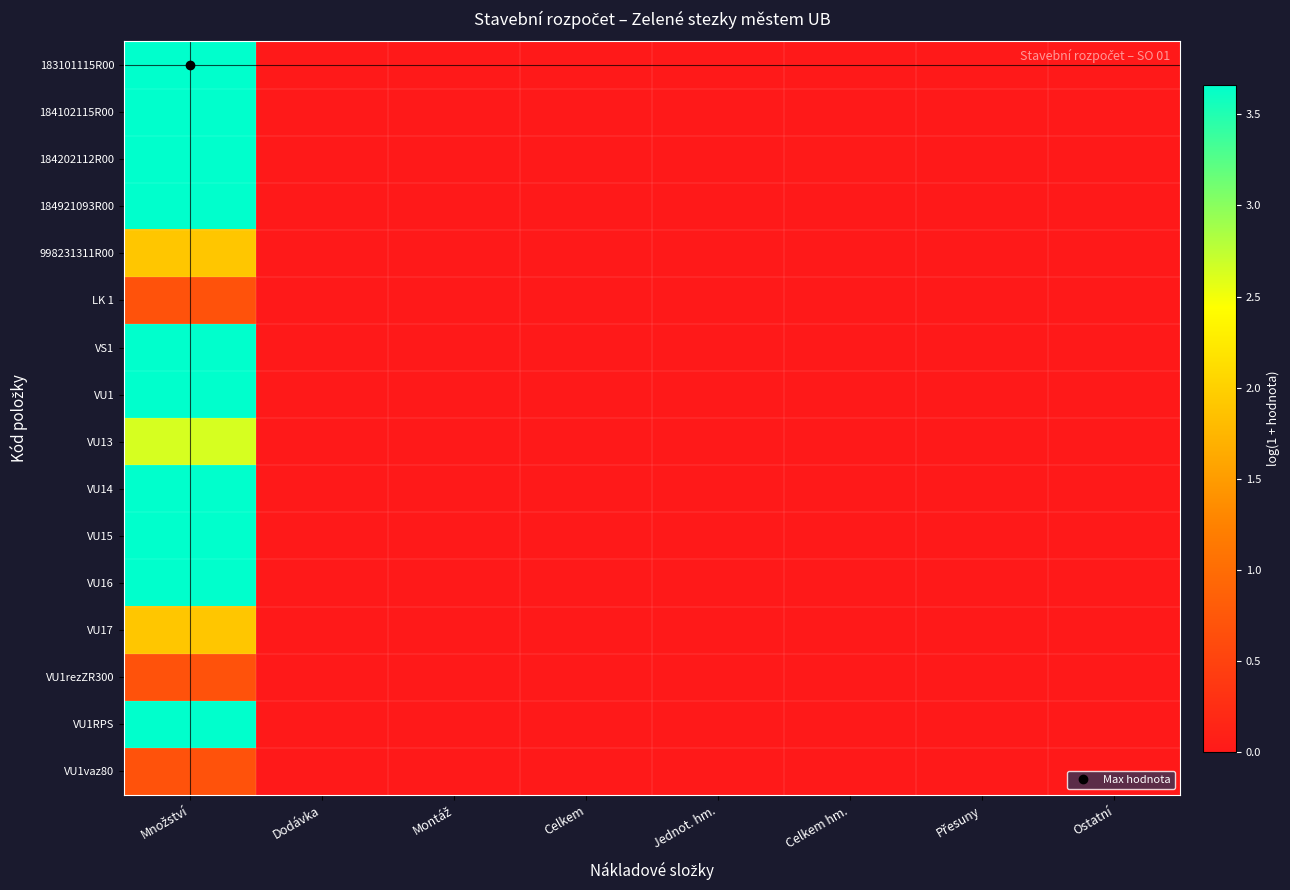

List the series in order of their peak value, highest first.

183101115R00, 184102115R00, 184202112R00, 184921093R00, VS1, VU1, VU14, VU15, VU16, VU1RPS, VU13, 998231311R00, VU17, LK 1, VU1rezZR300, VU1vaz80